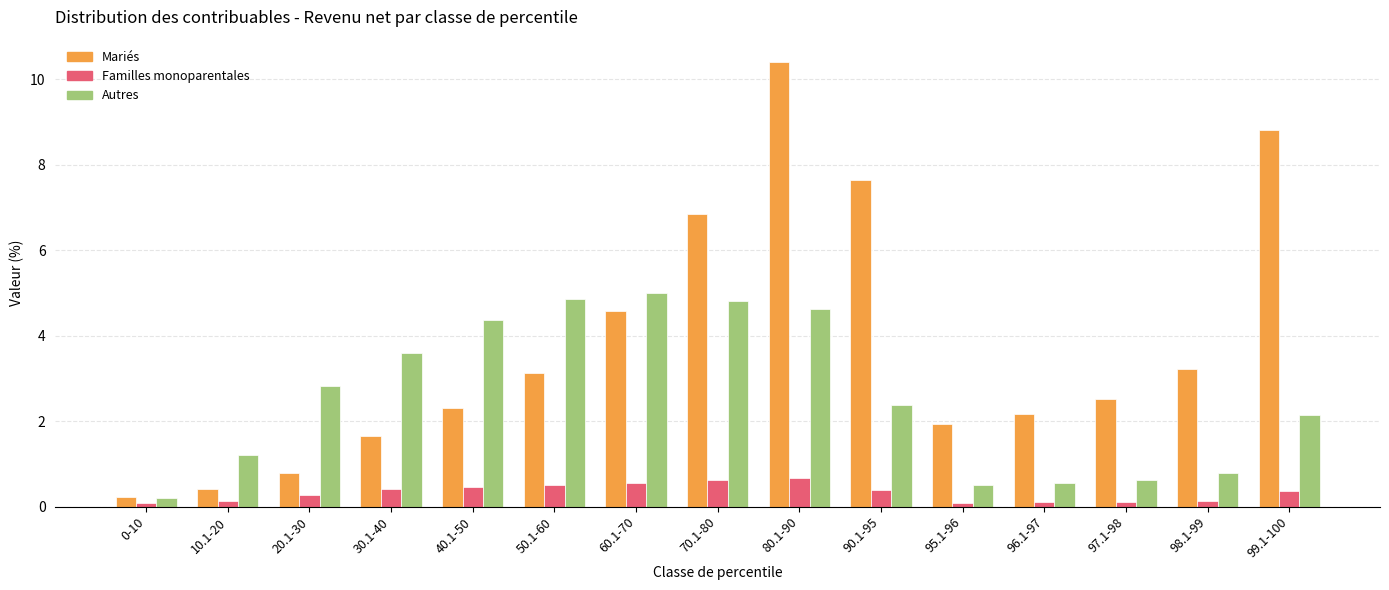

What is the sum of all Mariés values?

56.7